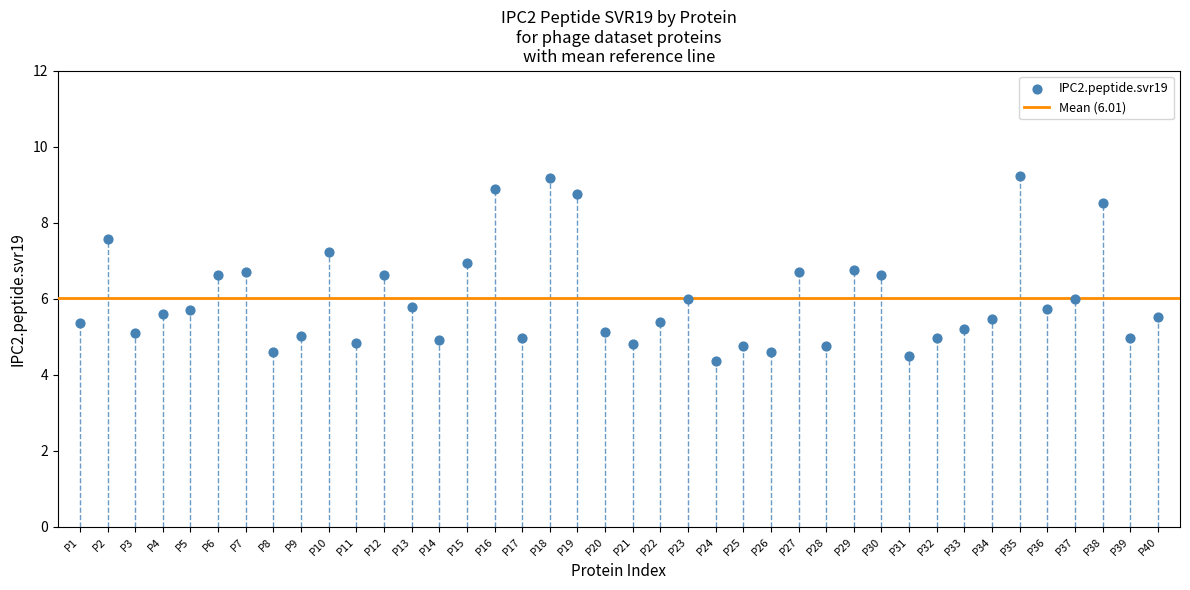

What is the range of Y values (max minus min)?

4.9